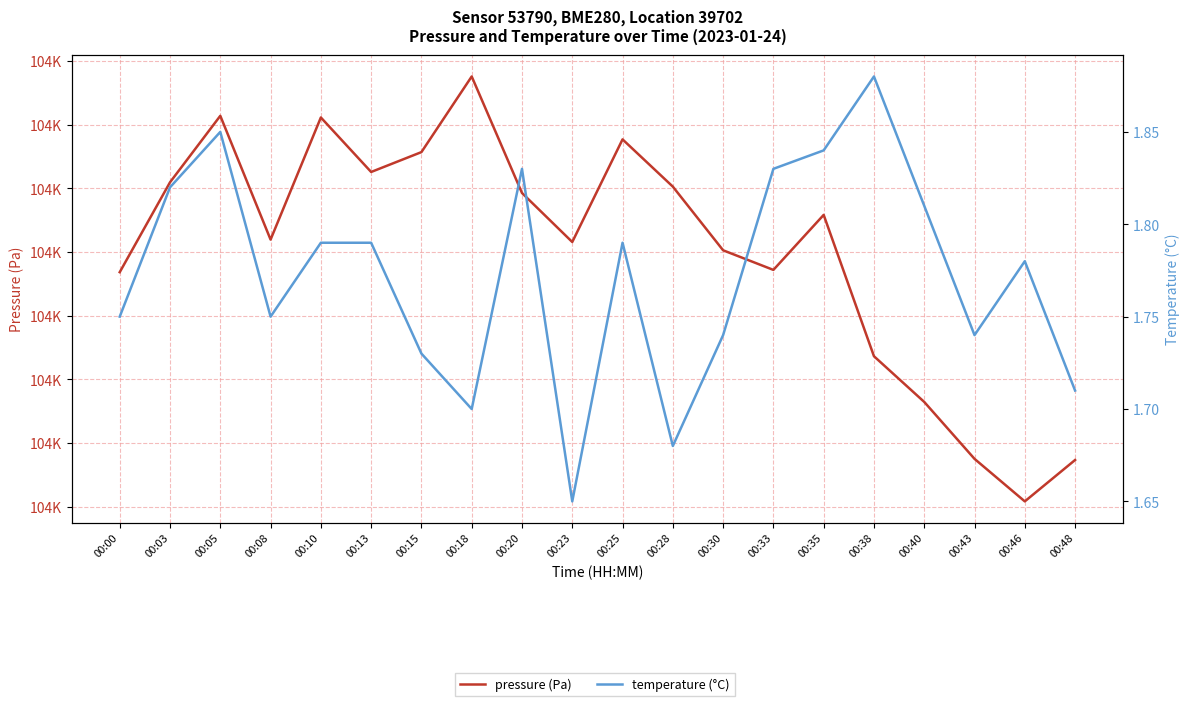

True or false: temperature (°C) has a value of 3.1 at 00:13.

False